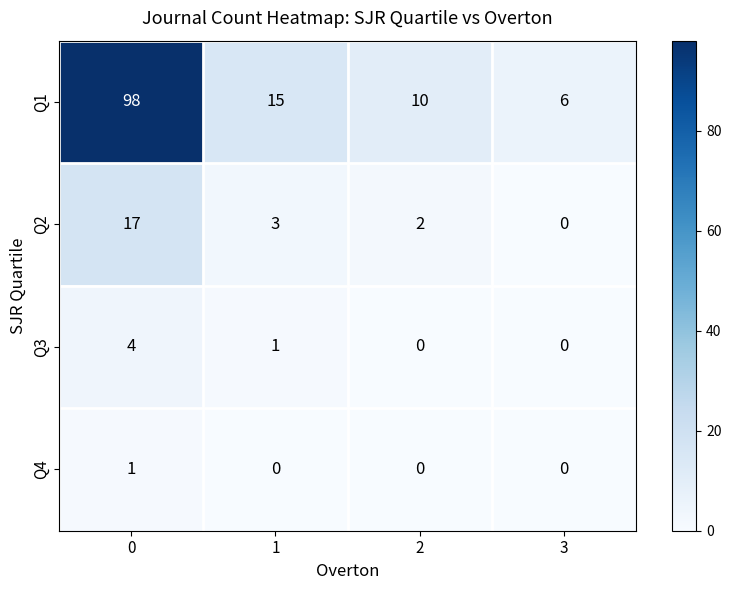

List the series in order of their peak value, highest first.

Q1, Q2, Q3, Q4